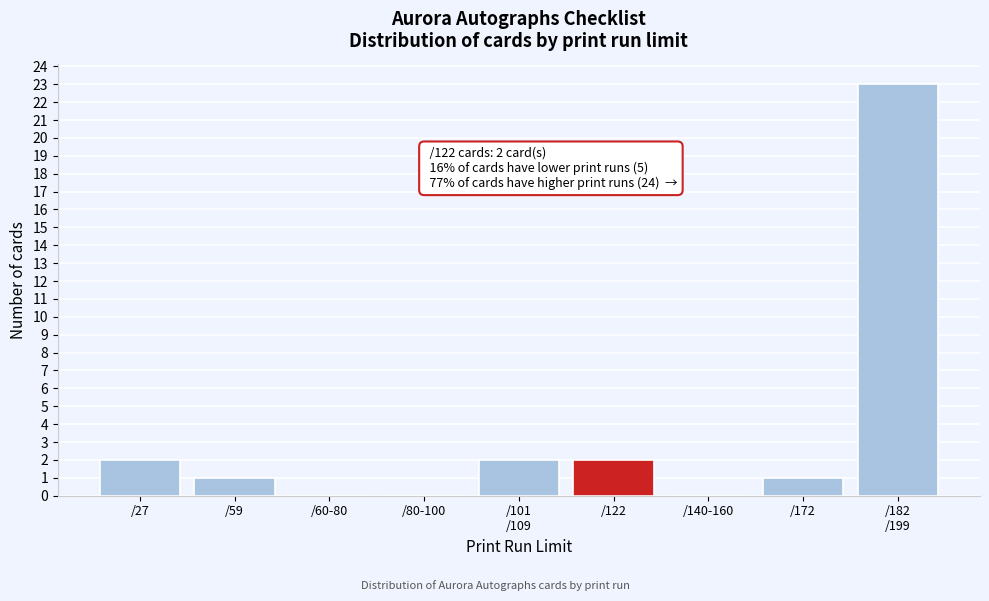

Between /172 and /122, which is larger?

/122